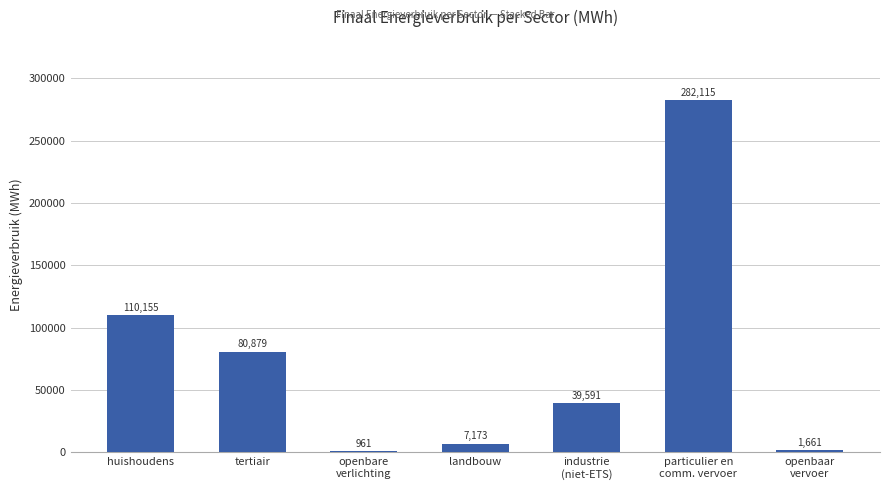

Where is the data nearest to the value 141537?

huishoudens